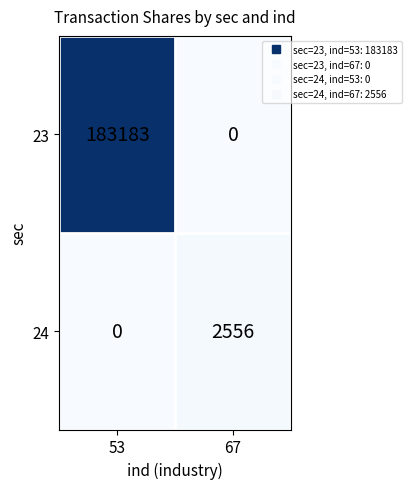

Reading left to right, list all the values displayed in this chart.

23: 183183	0
24: 0	2556